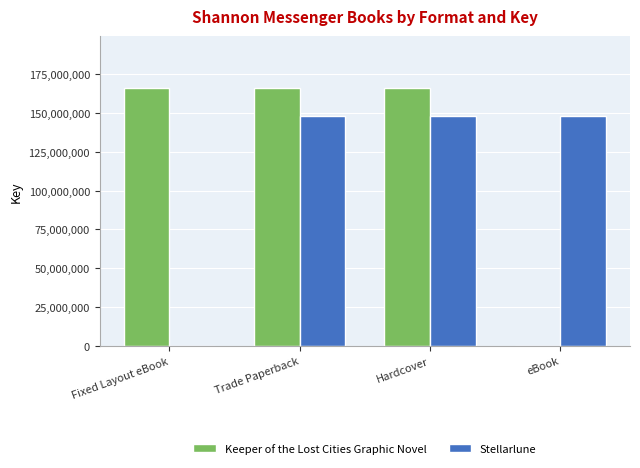

How many categories are shown in the chart?

4